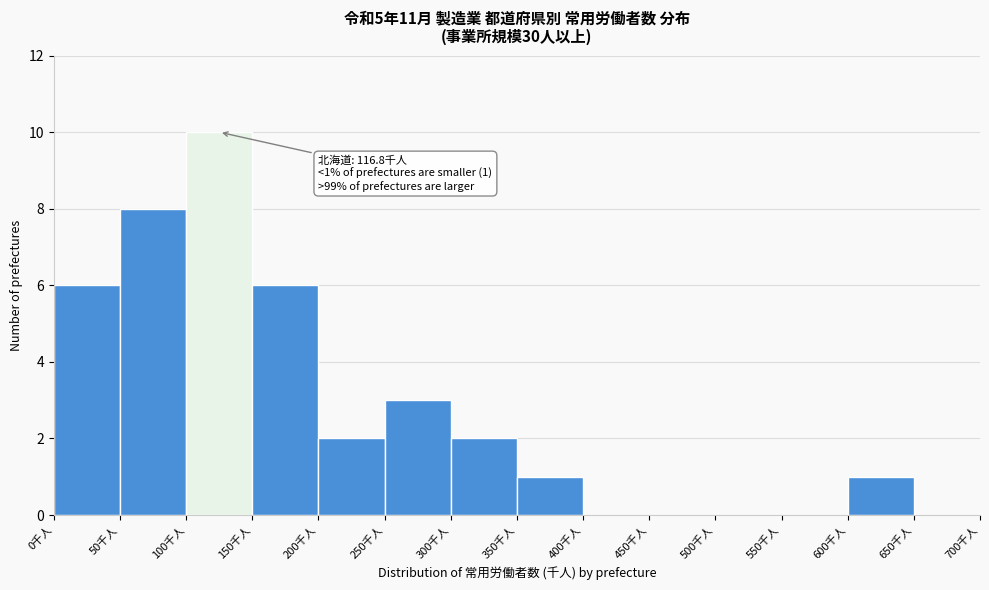

Over which range of the x-axis is the bar tallest?

100 to 150